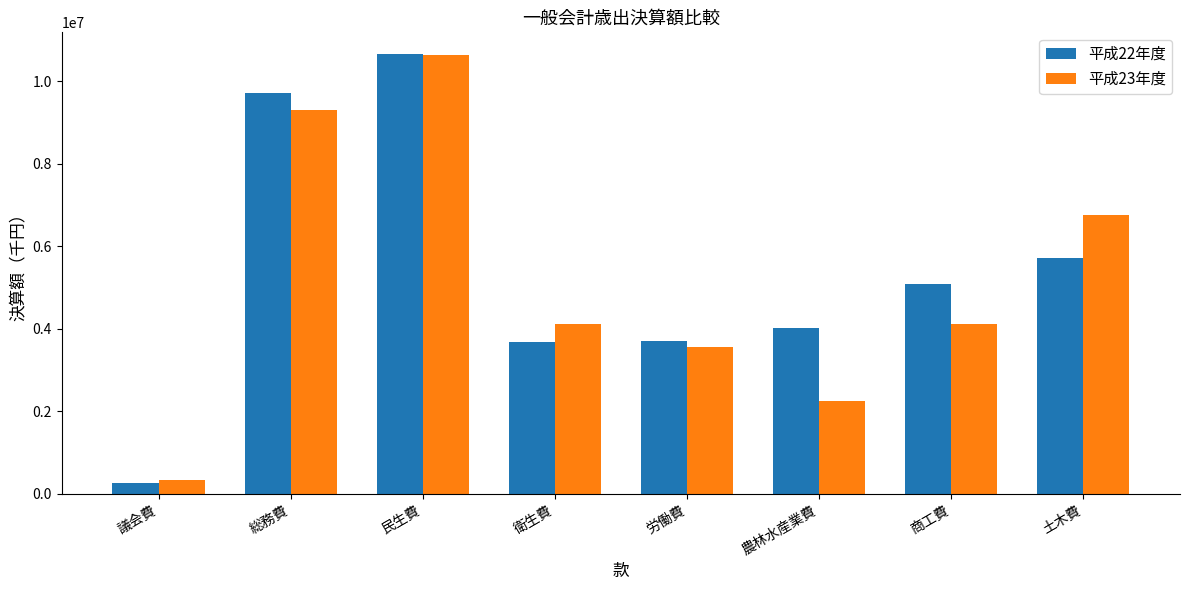

Which series has the largest range (max minus min)?

平成22年度